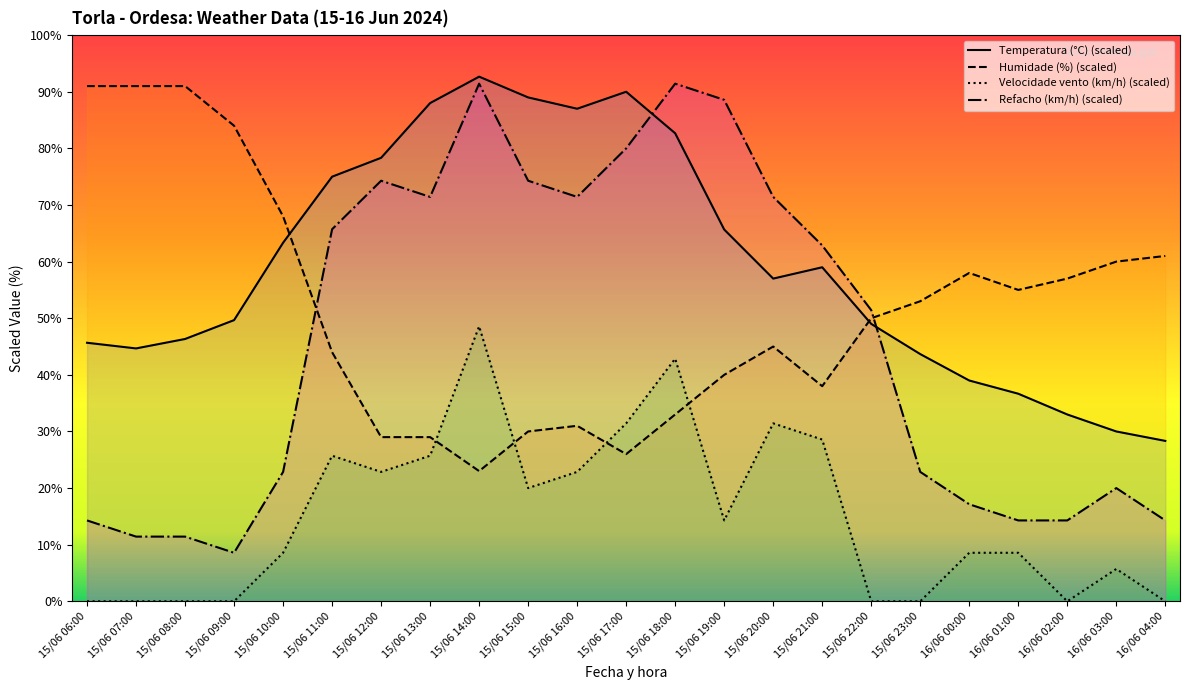

The value of Humidade (%) (scaled) at 15/06 13:00 is 51.6. True or false?

False